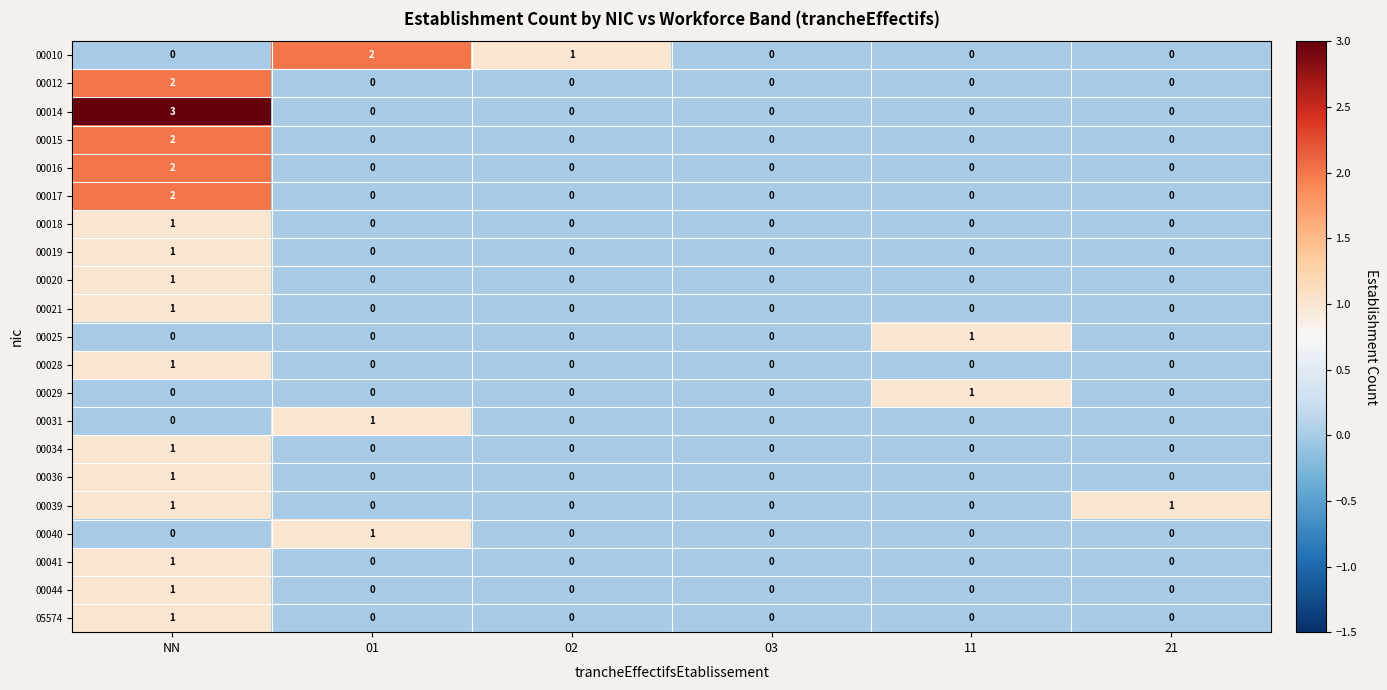

Is it true that 00044 equals 2 at NN?

False